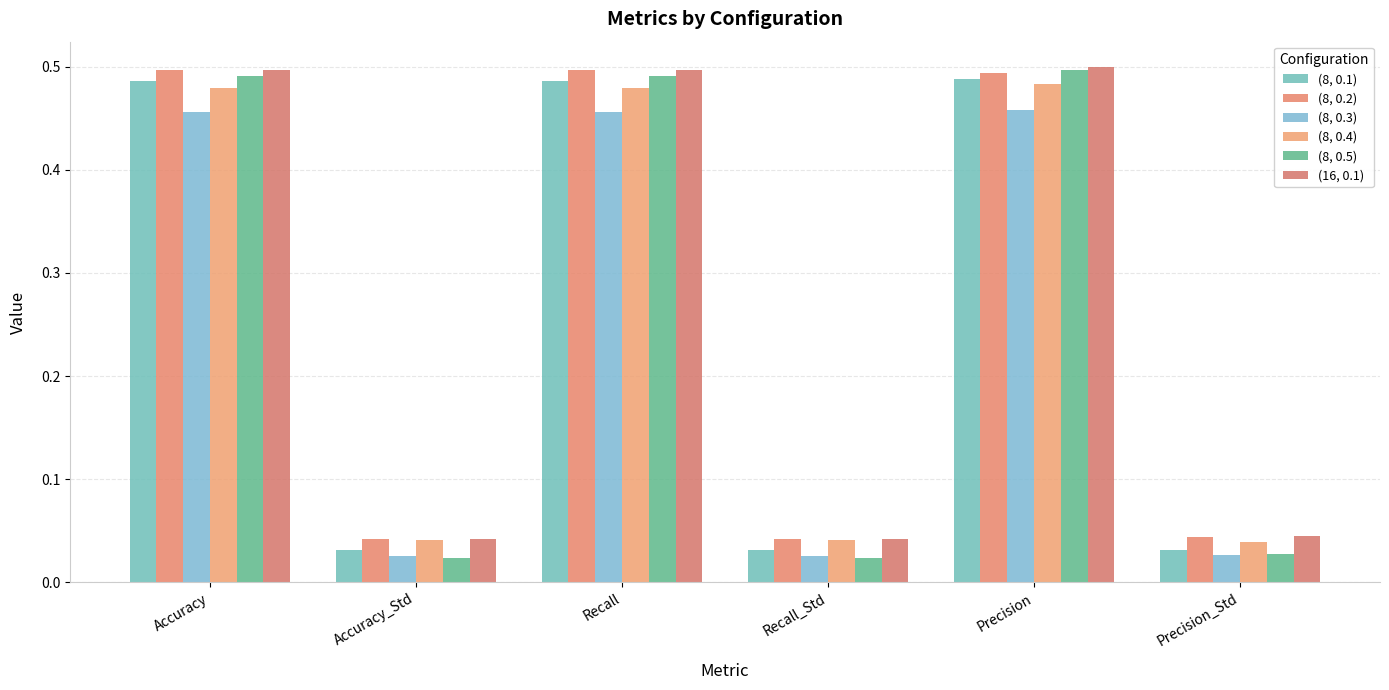

Is the value of (8, 0.2) at Recall_Std greater than the value of (16, 0.1) at Precision_Std?

No